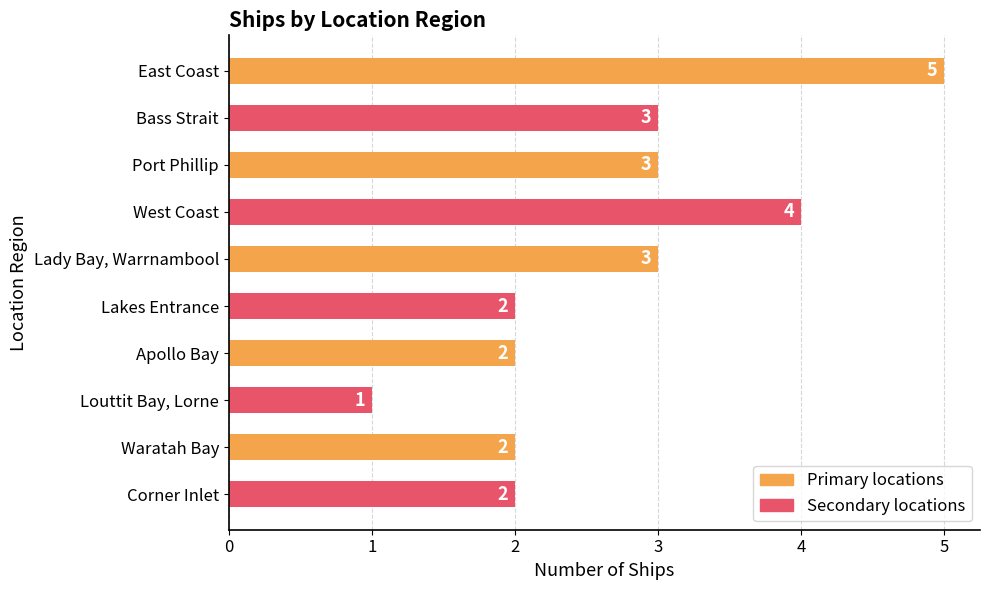

What is the difference between the maximum and minimum values?

4